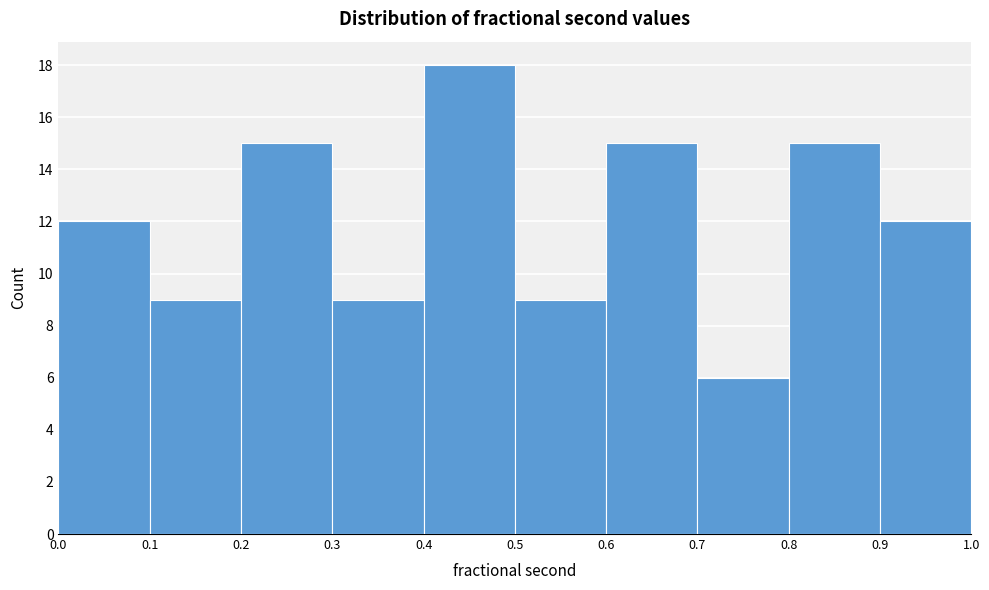

How tall is the bar that spans 0.3 to 0.4 on the x-axis? The values are not printed on the chart, so give them approximately, as read against the axis.

9